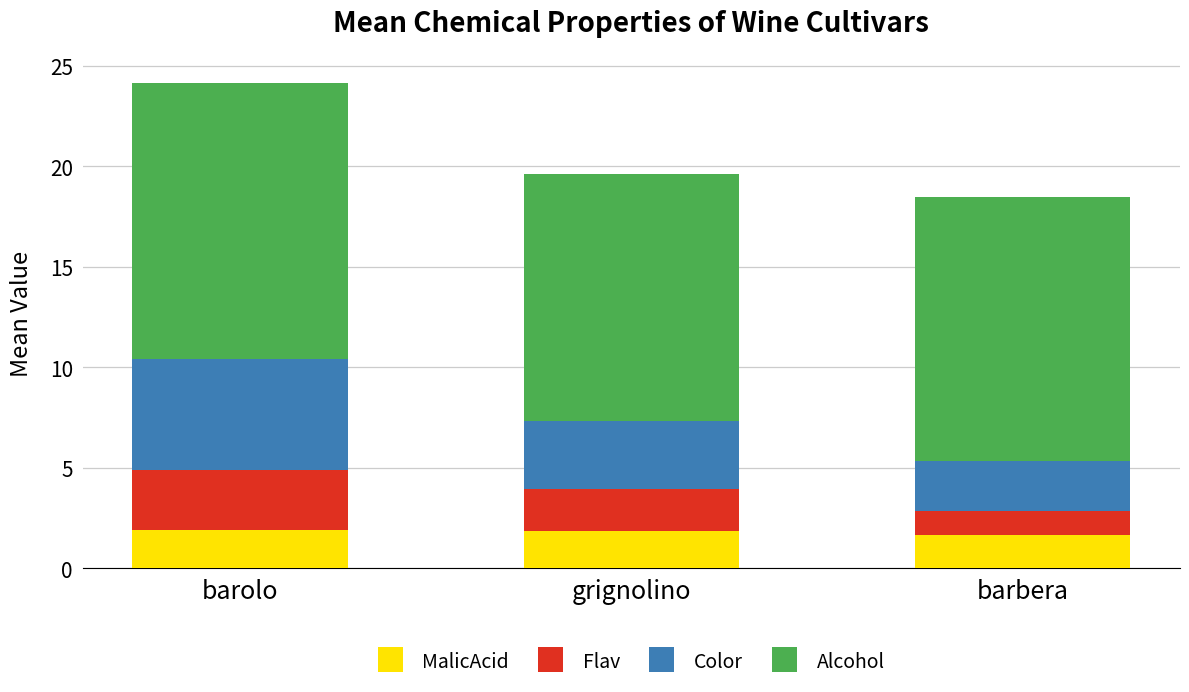

How many data points does each series have?

3